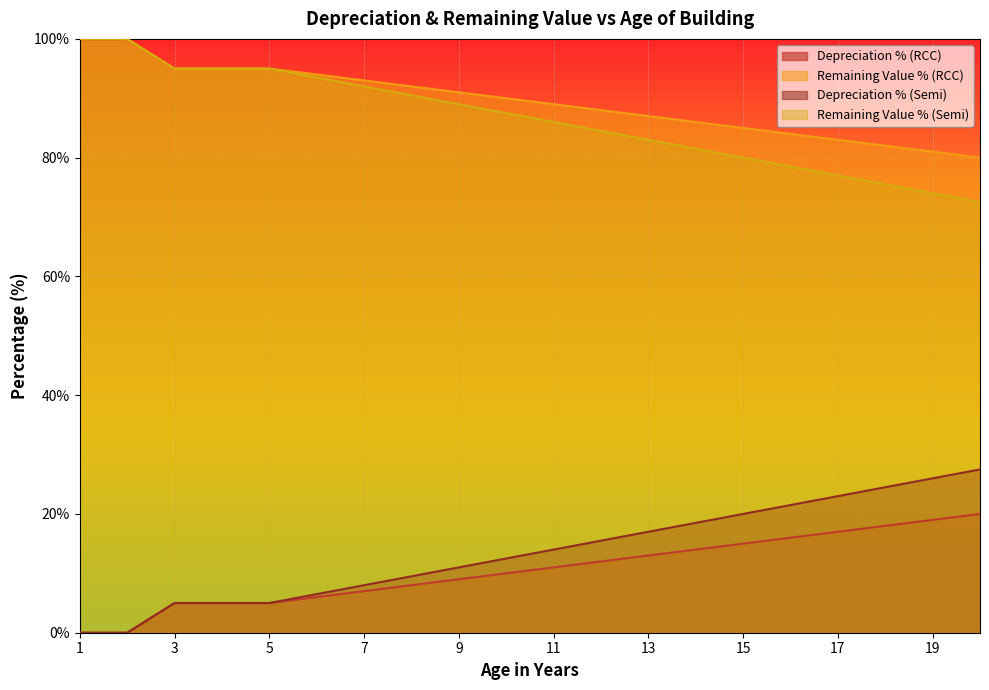

What is the difference between the highest and lowest values at 16?

68.0